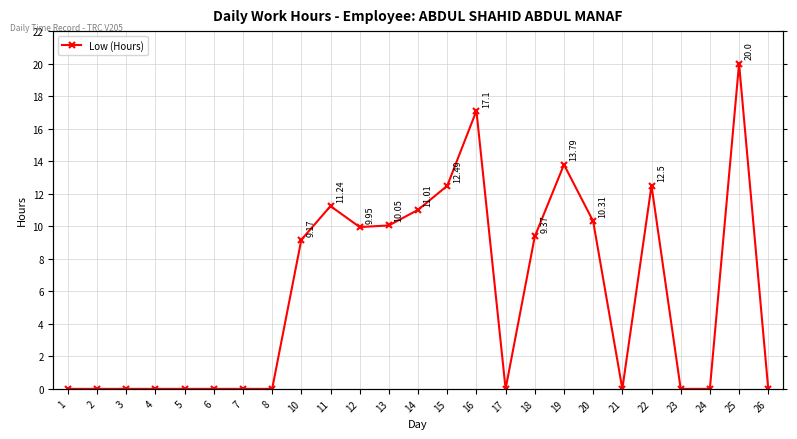

How many categories are shown in the chart?

25